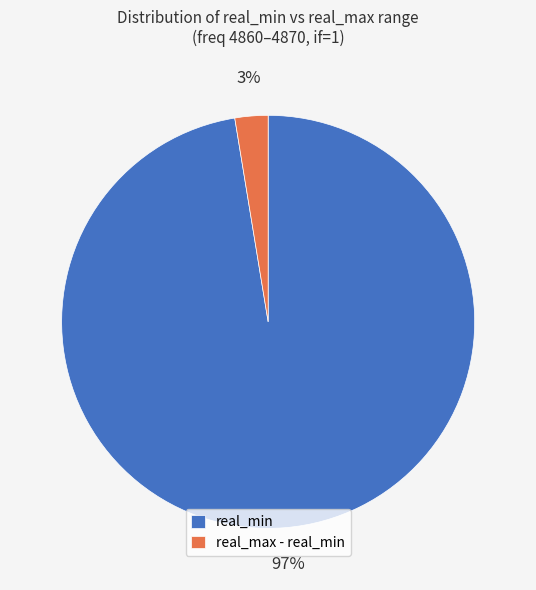

Which slice represents more than half of the pie?

real_min